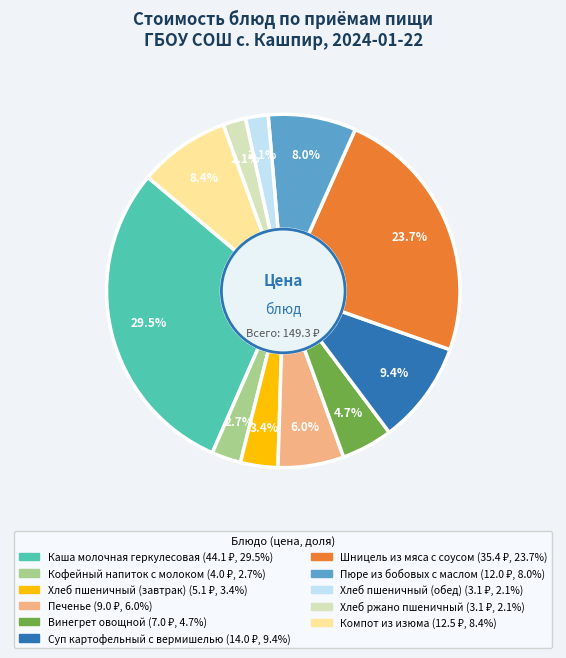

What is the largest slice in the pie chart?

Каша молочная геркулесовая